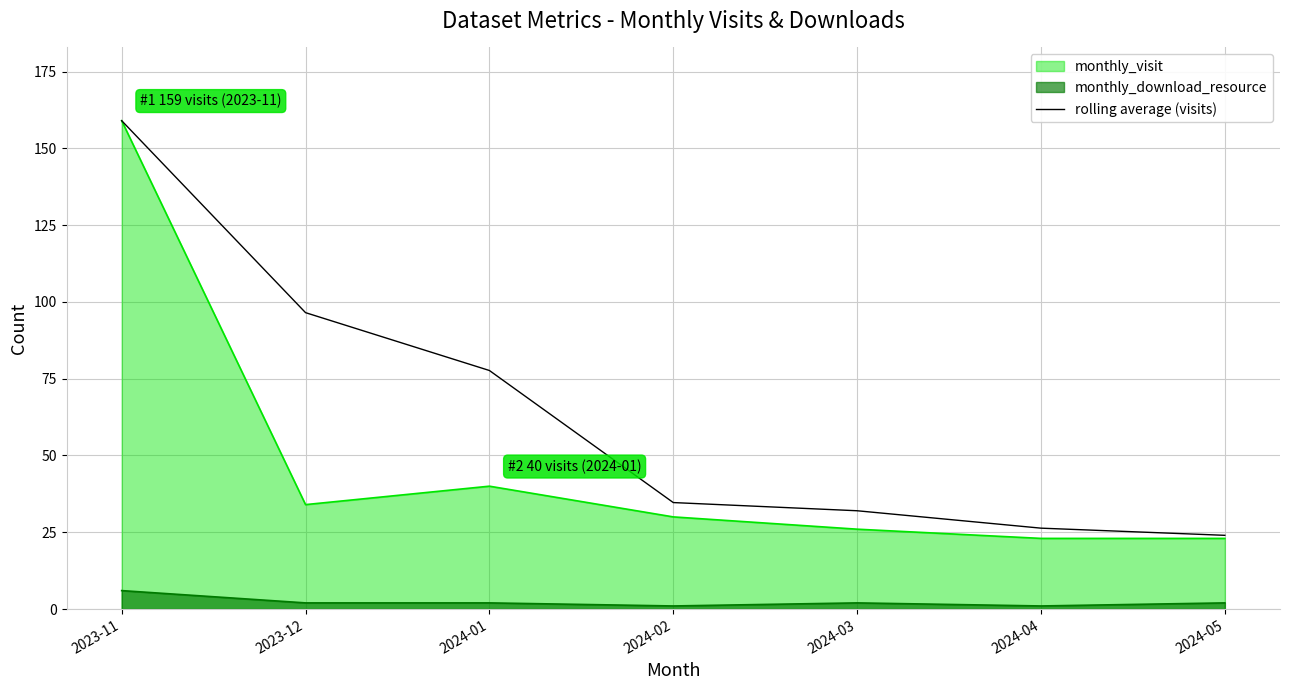

The value at 2023-11 is 159.0. True or false?

True